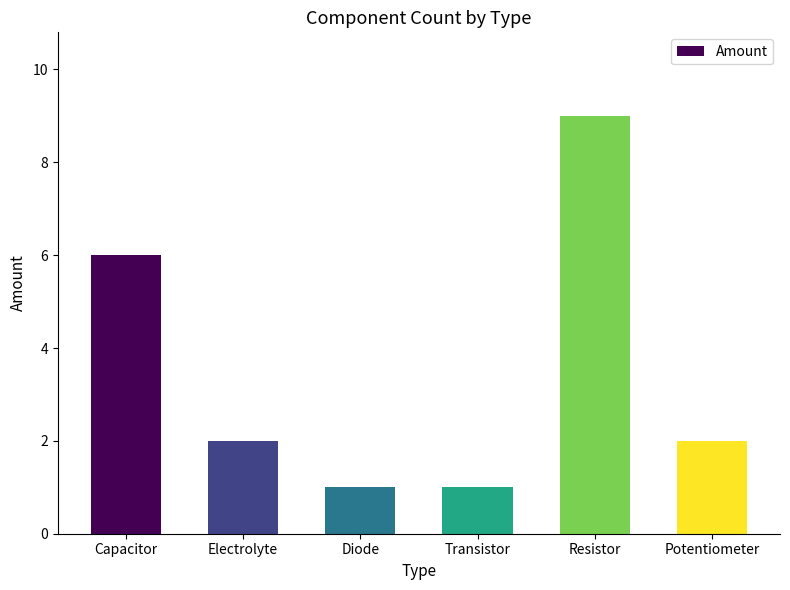

At which label does the data first exceed 2?

Capacitor